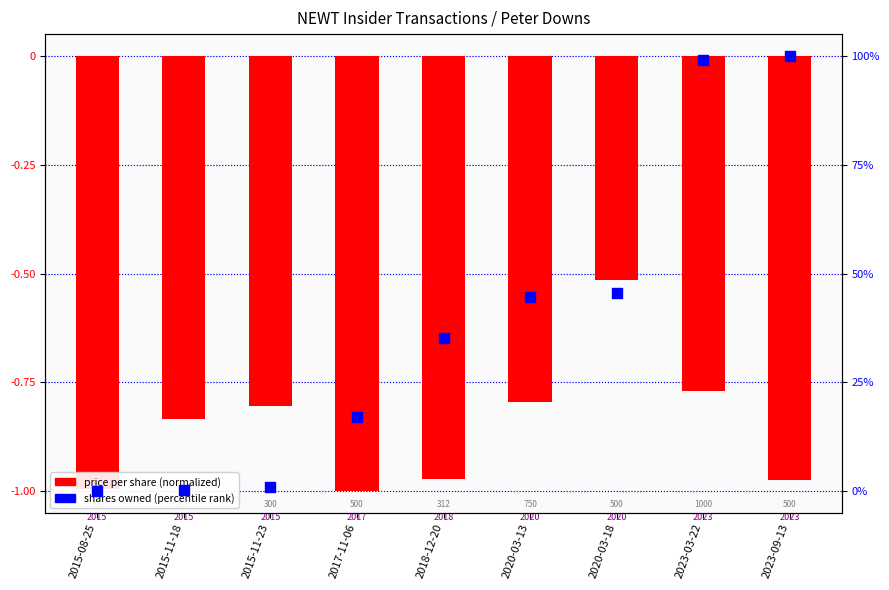

What is the total value across all series at 2020-03-18?

45.0